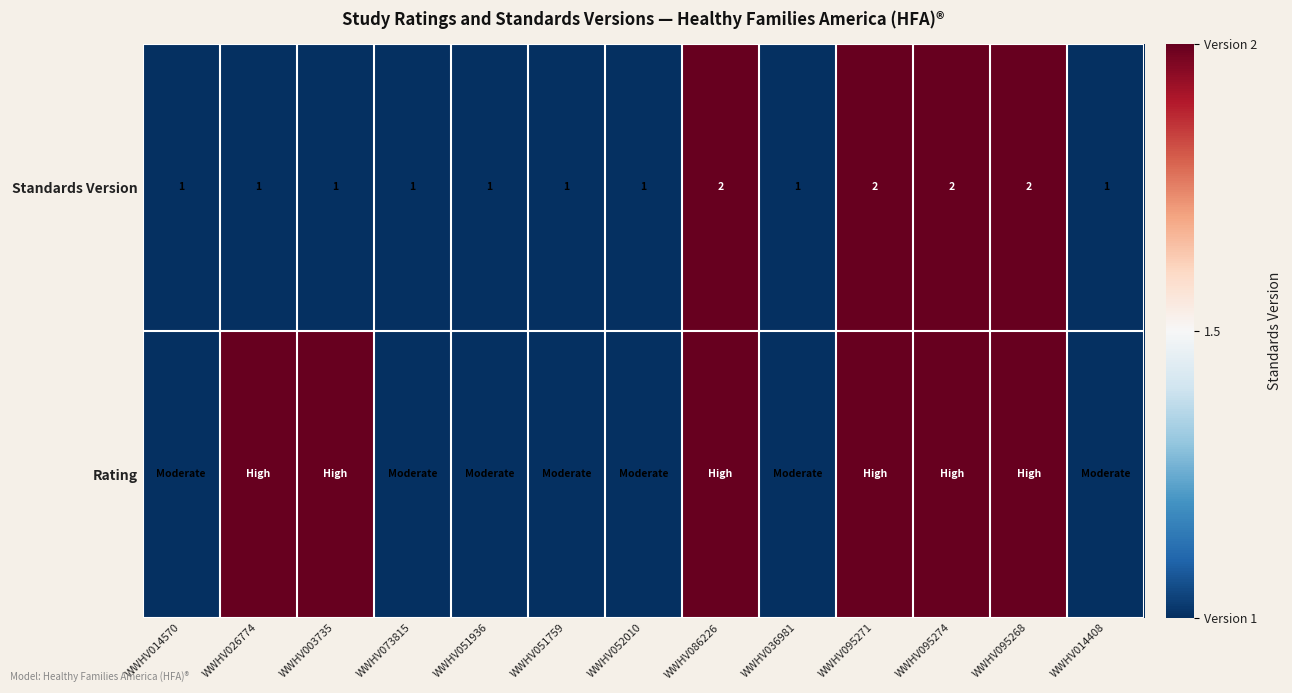

The Standards Version series shows 1 at WWHV073815. True or false?

True